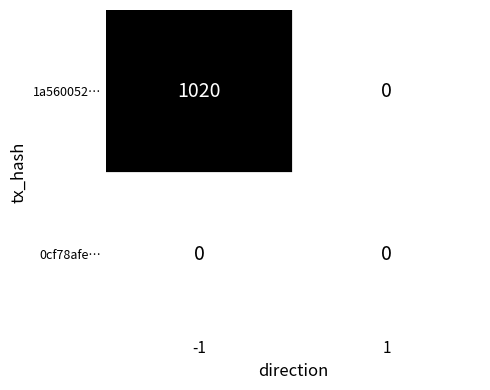

Rank the series by their maximum value, from lowest to highest.

0cf78afe…, 1a560052…